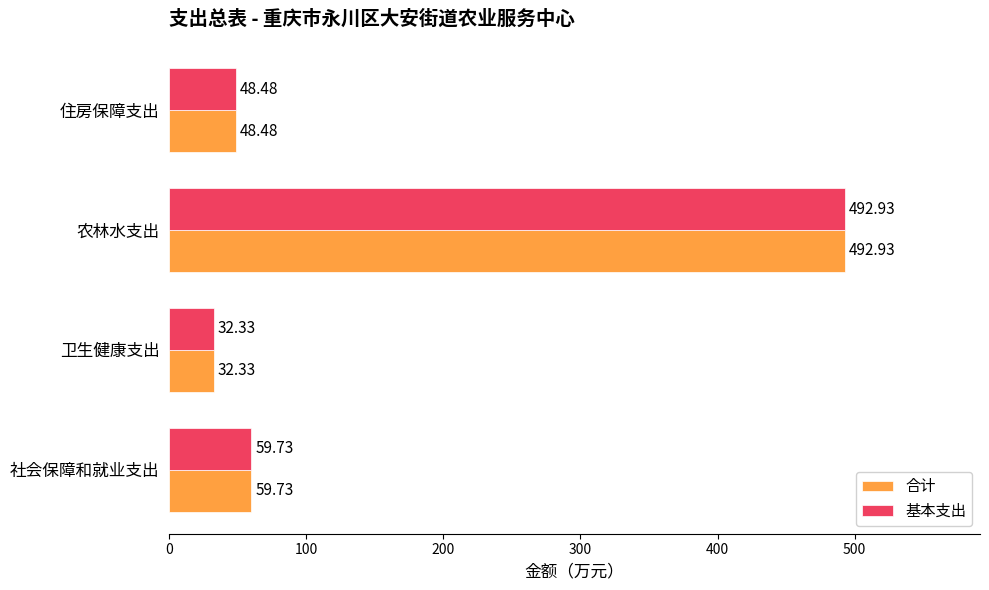

At which category does the chart reach its minimum across all series?

卫生健康支出